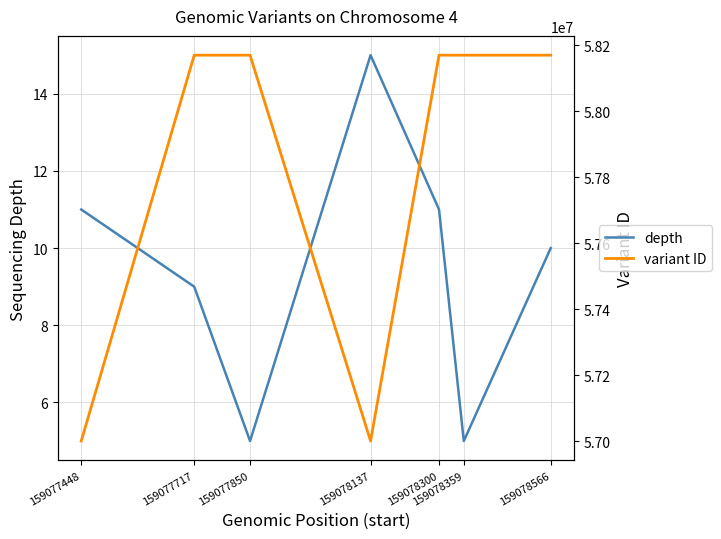

The value of variant ID at 159077850 is 87520434. True or false?

False